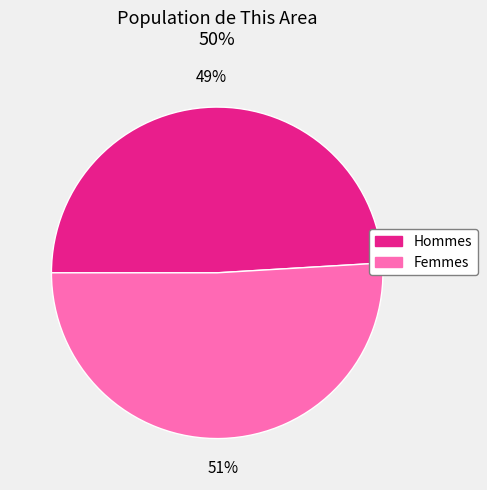

Is there a majority slice in this chart?

Yes